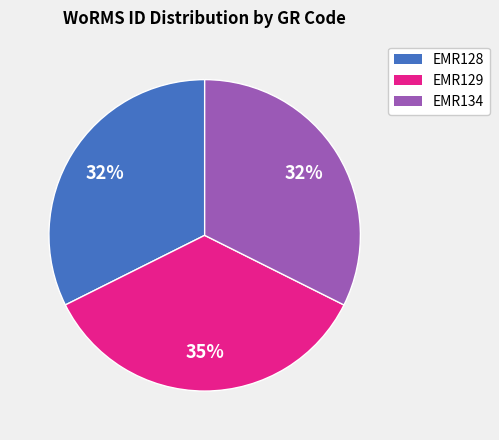

Do EMR129 and EMR128 together represent more than half of the pie?

Yes